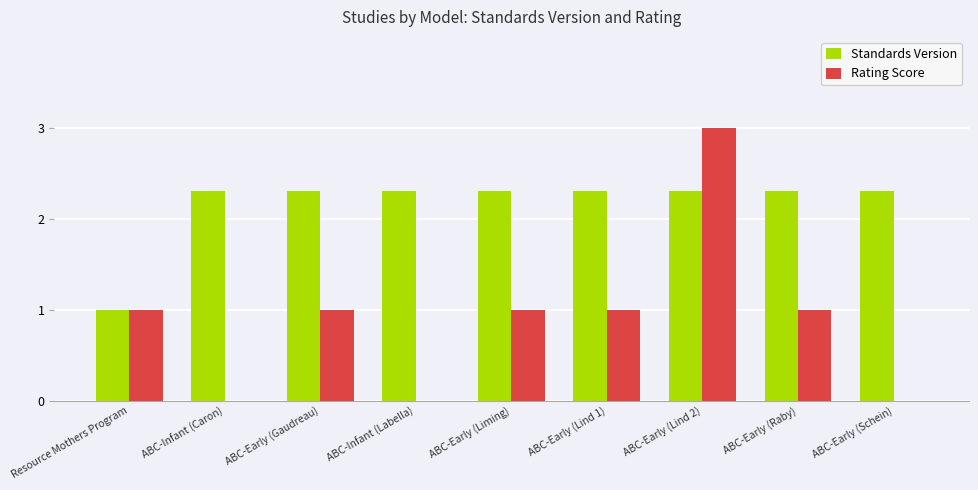

Read the Standards Version value at Resource Mothers Program.

1.0